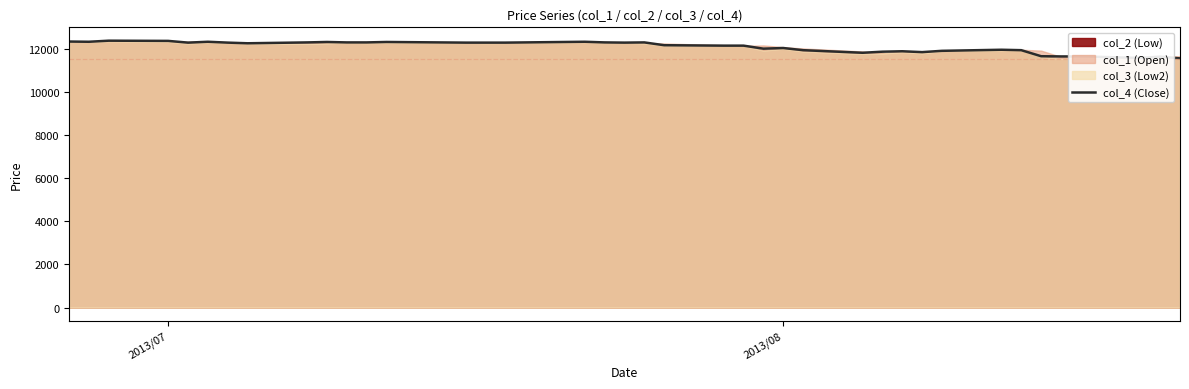

What is the average value?

12089